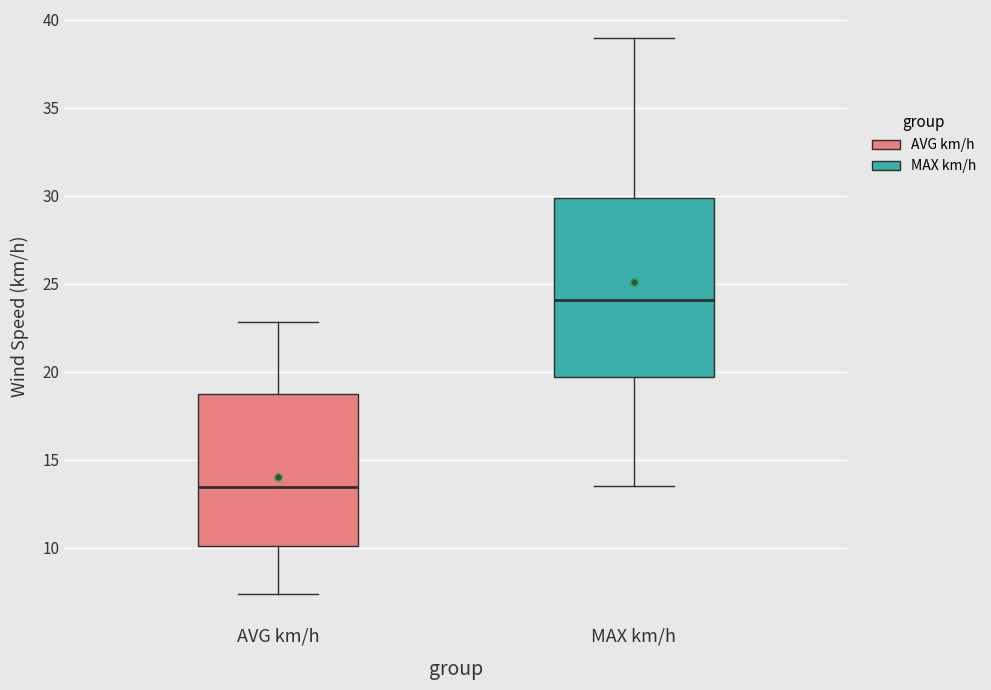

Comparing the boxes themselves (not the whiskers), which one is the tallest?

MAX km/h